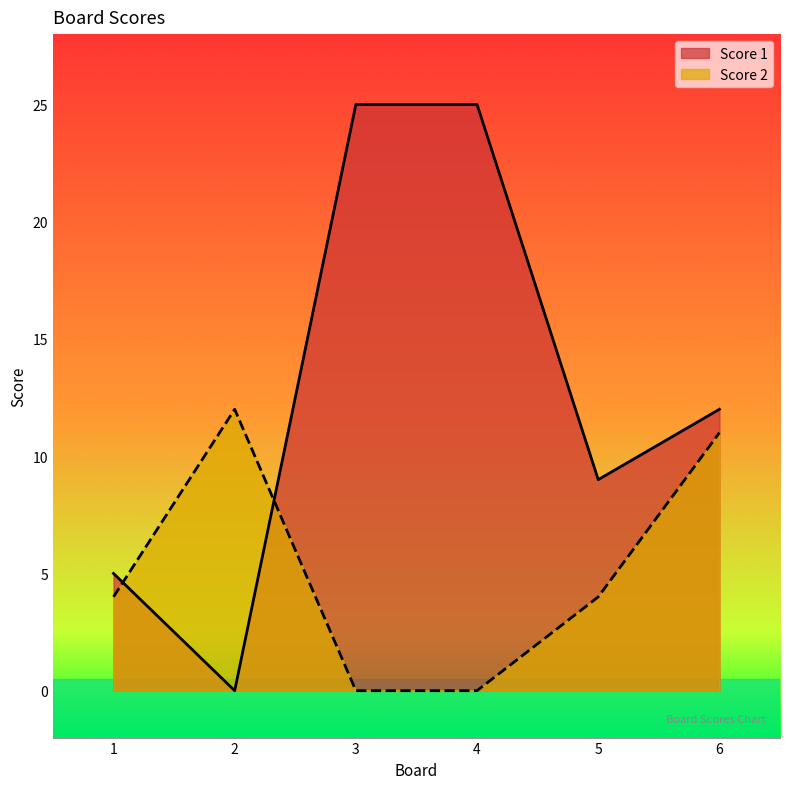

Where is the first local minimum for Score 1?

2